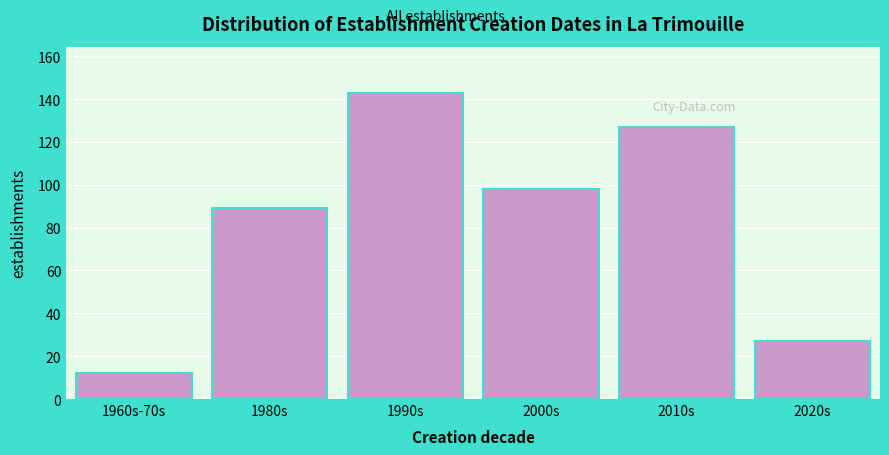

Reading left to right, what are all the values shown in this chart?

12	89	143	98	127	27